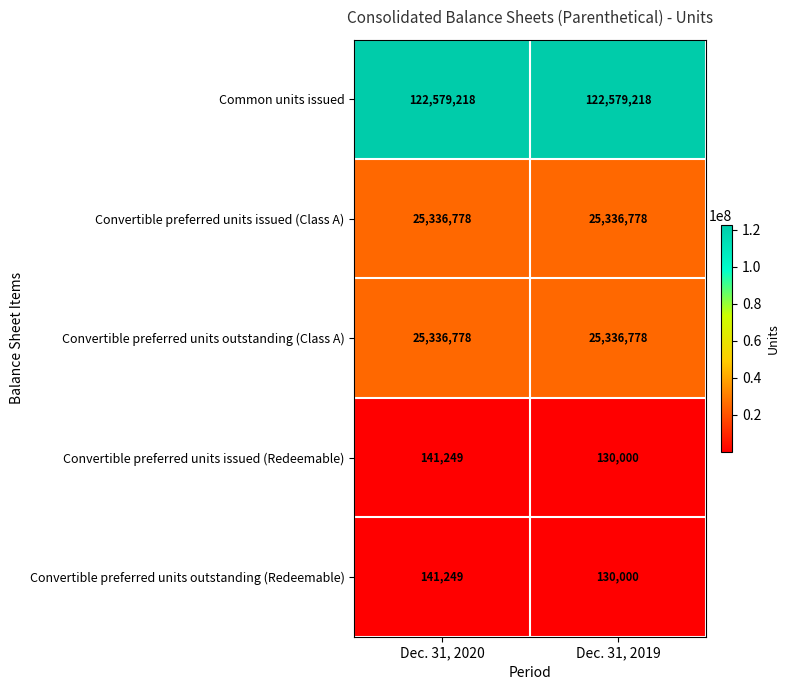

What is the difference between the highest and lowest values at Dec. 31, 2020?

122437969